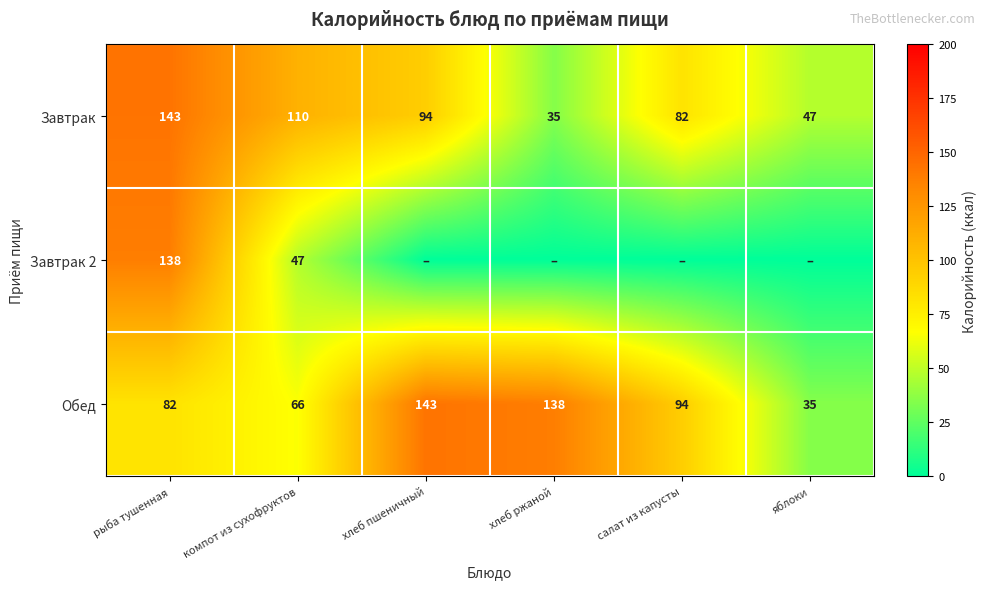

The Завтрак series shows 110 at компот из сухофруктов. True or false?

True